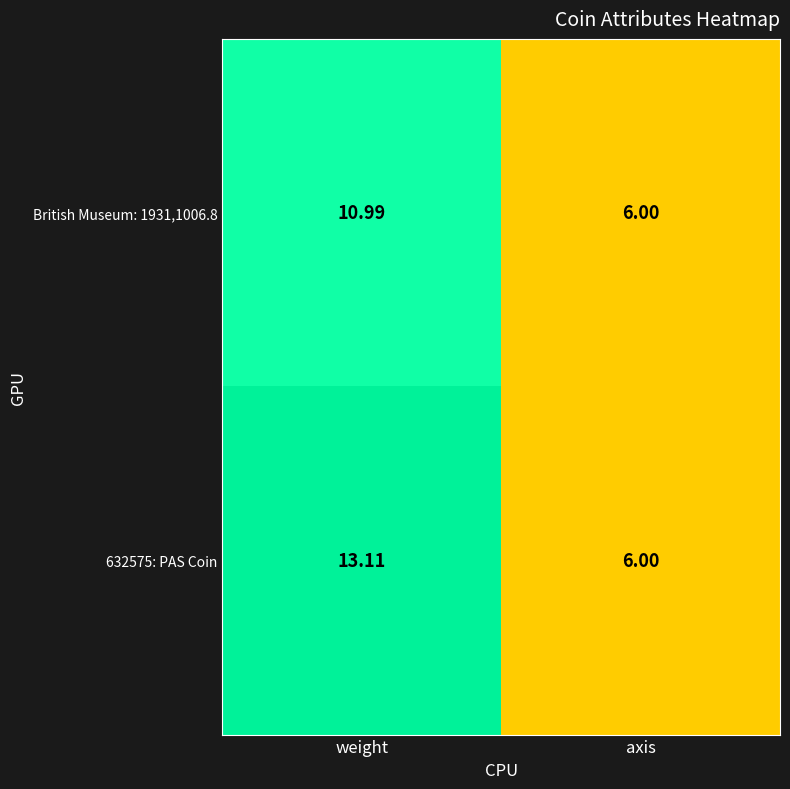

List the series in order of their peak value, lowest first.

British Museum: 1931,1006.8, 632575: PAS Coin